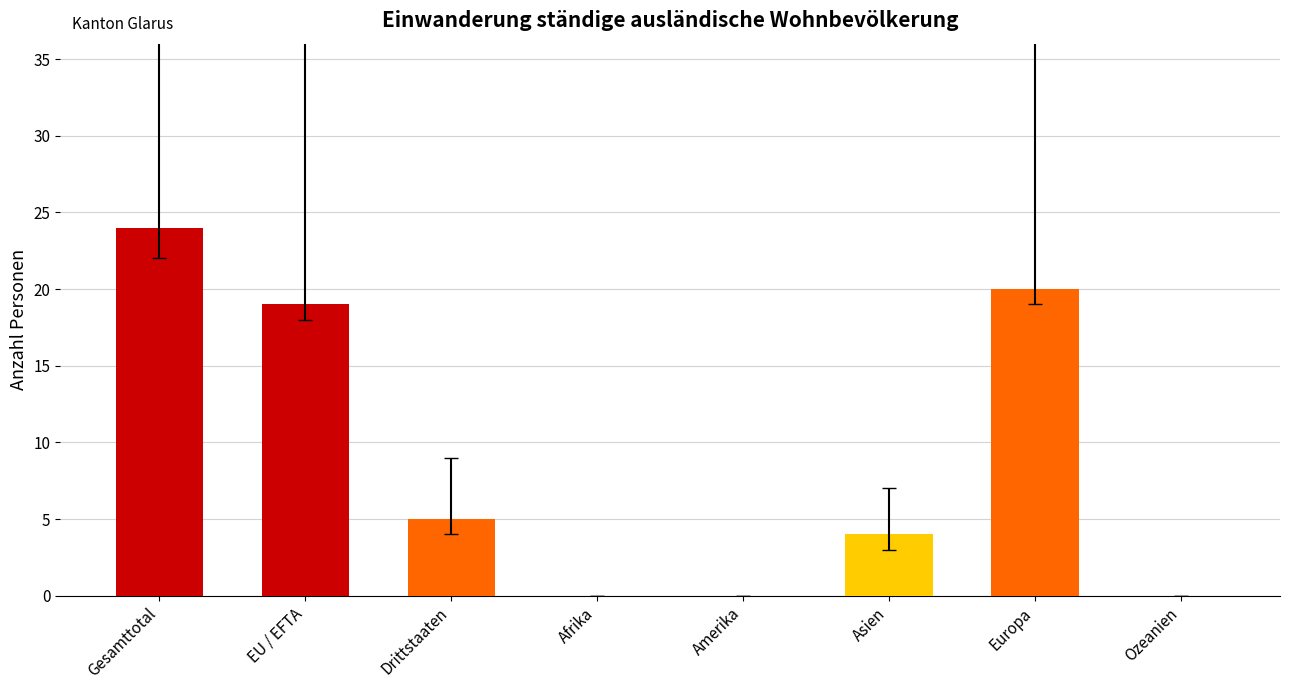

How many series are shown in this chart?

1